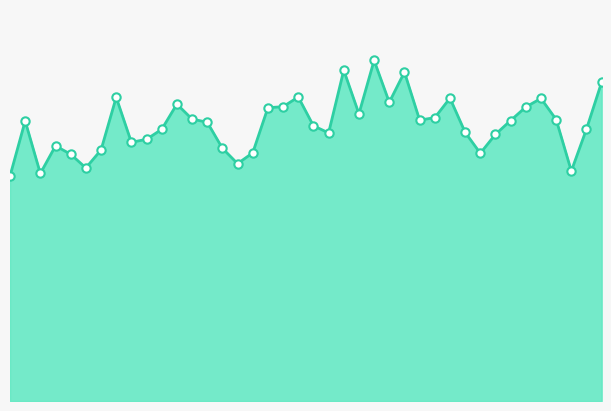

Rank the categories by value from highest to lowest.

00:59, 00:54, 01:04, 01:39, 00:46, 00:17, 01:11, 01:26, 01:01, 00:27, 00:44, 01:23, 00:41, 00:56, 01:09, 00:29, 01:28, 01:06, 01:21, 00:02, 00:32, 00:49, 01:33, 00:24, 01:13, 00:51, 01:18, 00:22, 00:19, 00:07, 00:34, 00:14, 00:39, 01:16, 00:10, 00:36, 00:12, 01:31, 00:05, 00:00